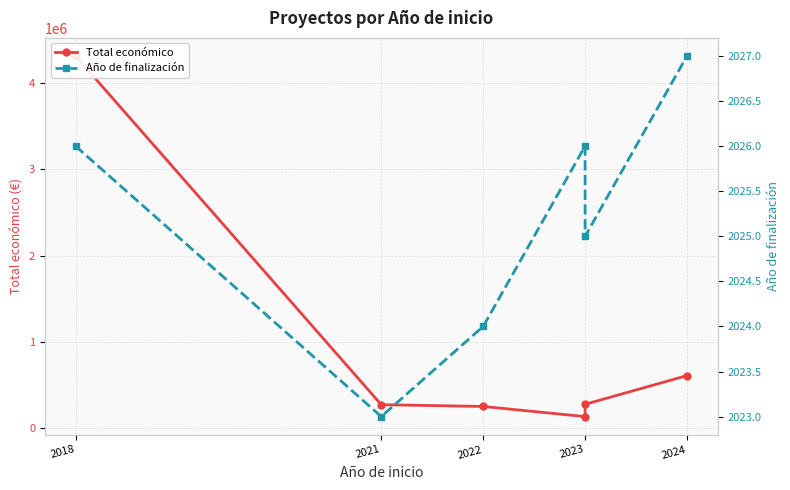

What is the difference between the second highest and minimum values in the Año de finalización series?

3